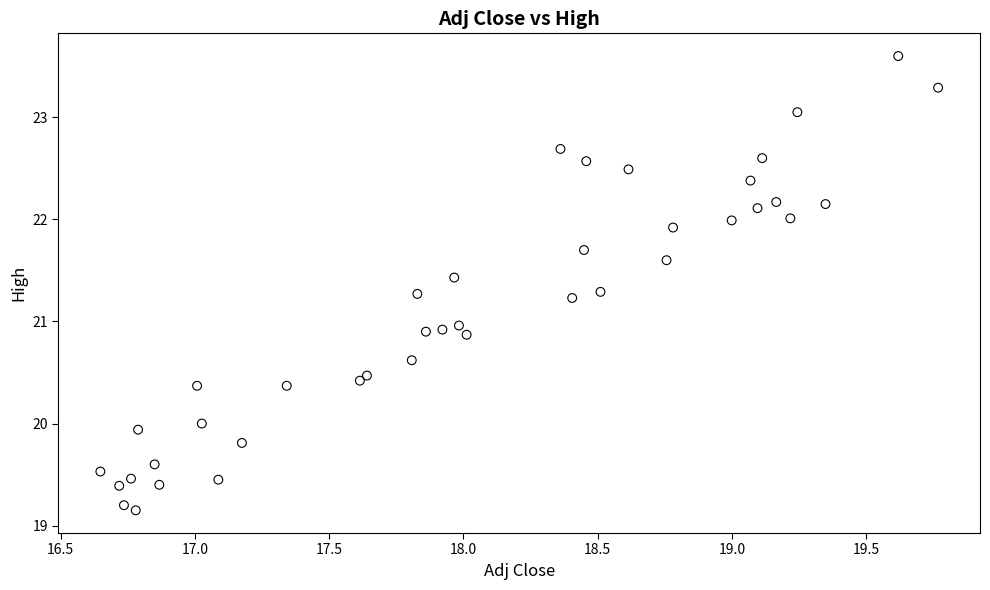

What is the range of Y values (max minus min)?

4.5